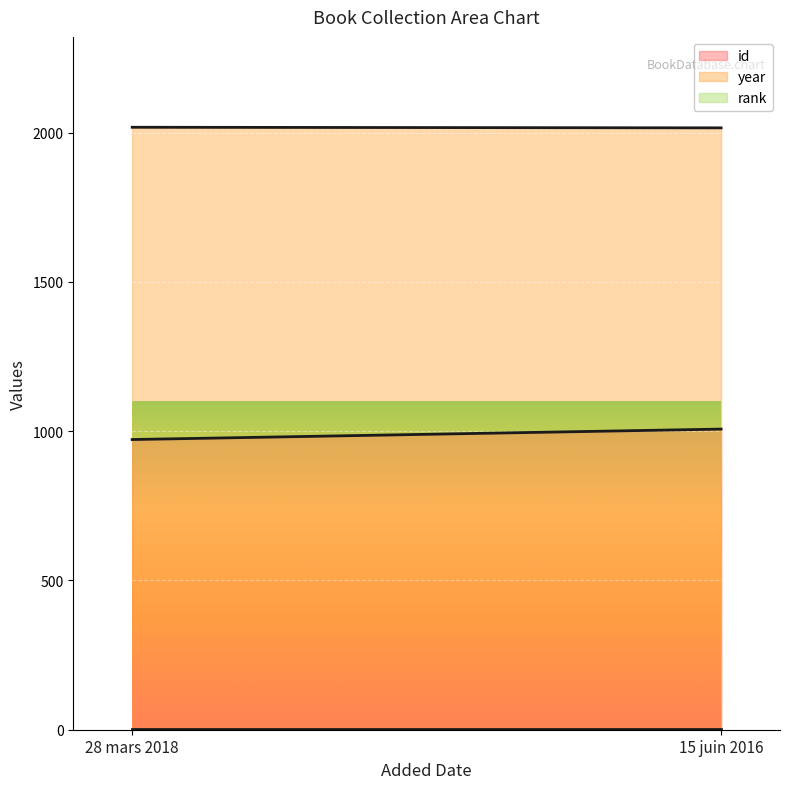

Reading left to right, extract all data points from this chart.

id: 28 mars 2018=972	15 juin 2016=1007
year: 28 mars 2018=2018	15 juin 2016=2016
rank: 28 mars 2018=1	15 juin 2016=1